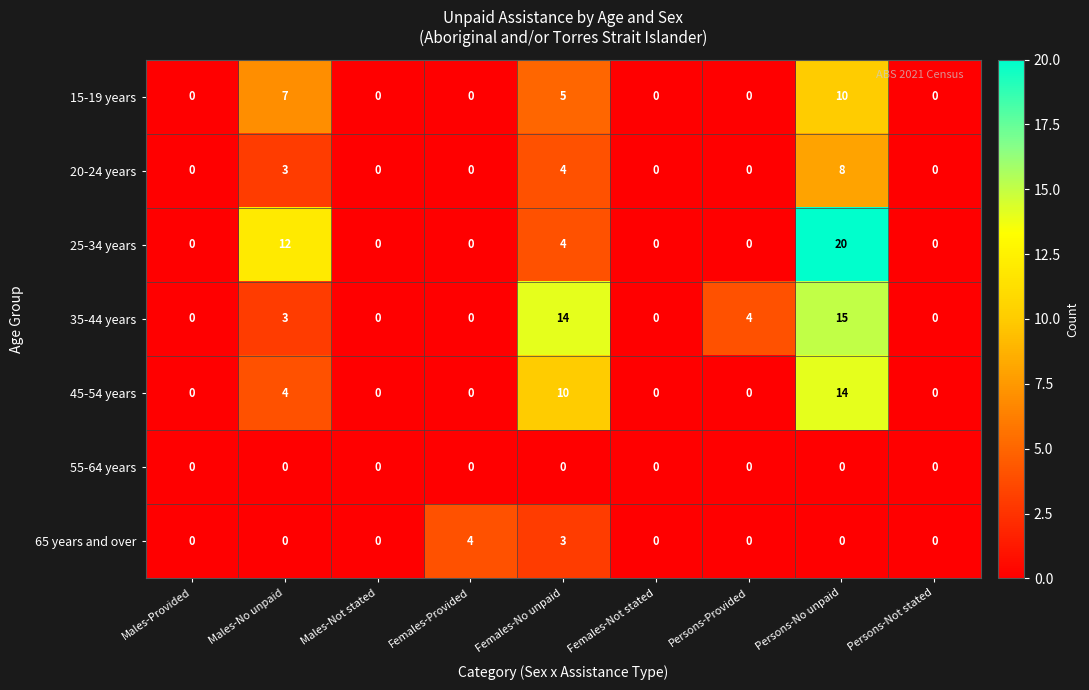

The 35-44 years series shows 2 at Persons-Provided. True or false?

False